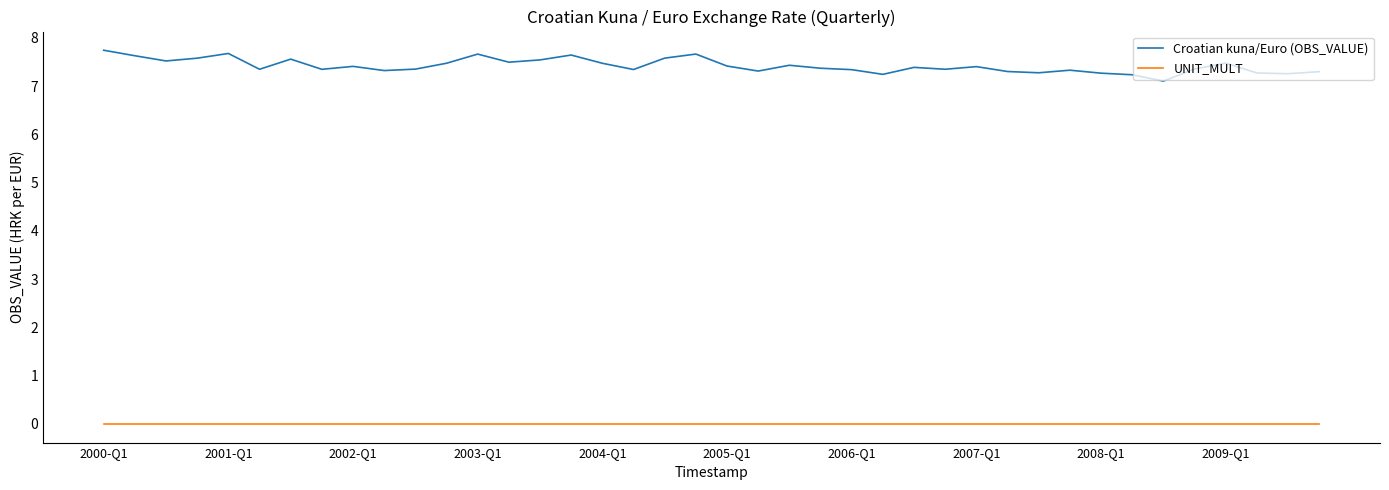

How many lines are shown in the chart?

2